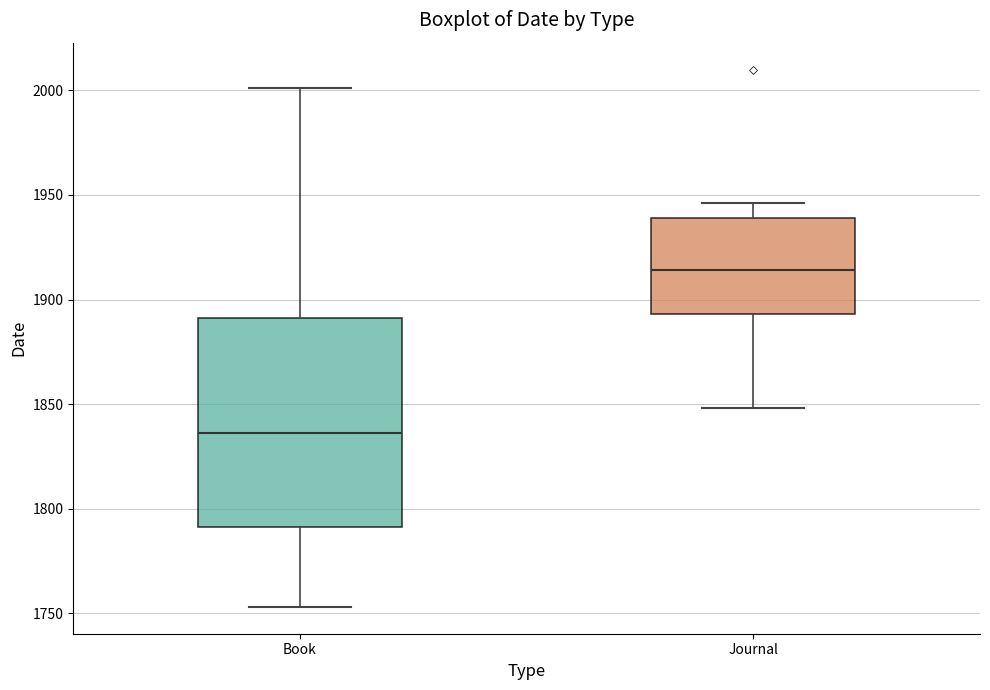

Which box is the tallest, from its lower edge to its upper edge?

Book